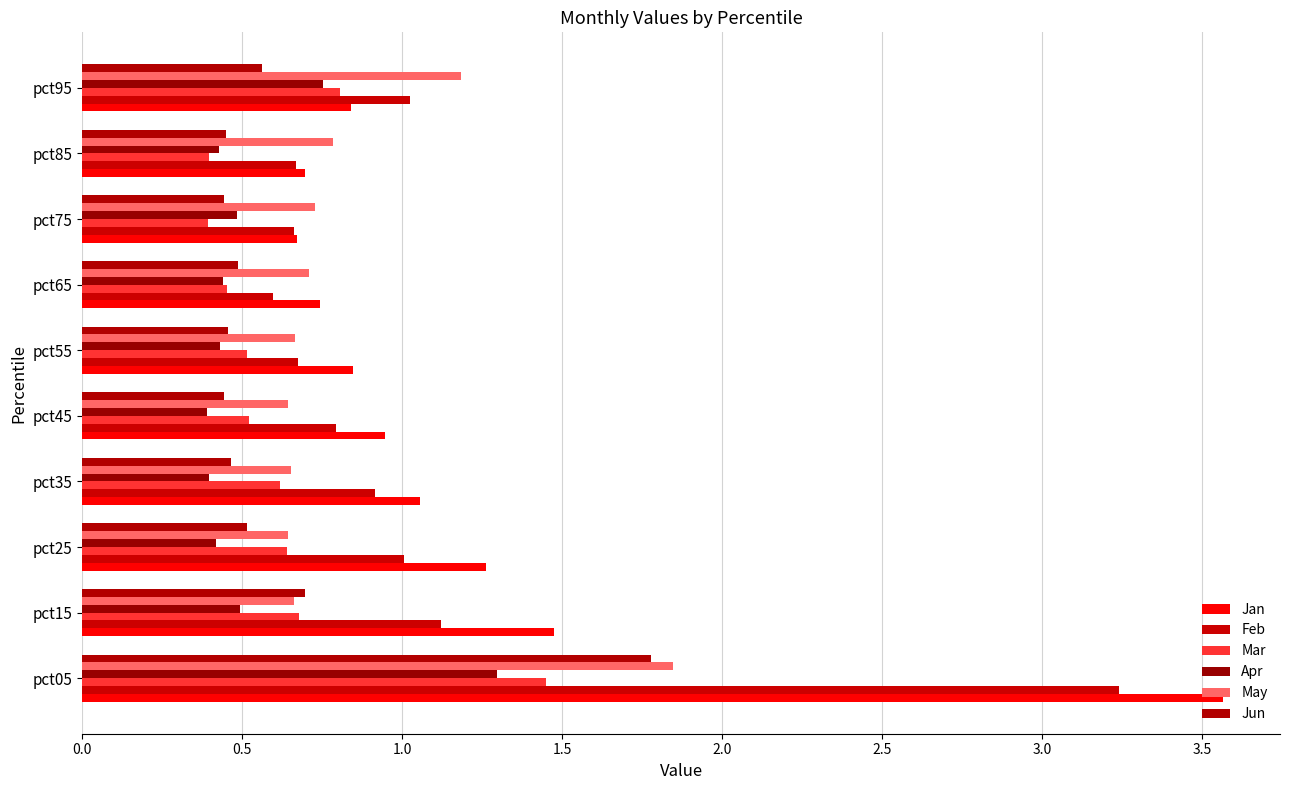

At how many categories does at least one series exceed 2?

1